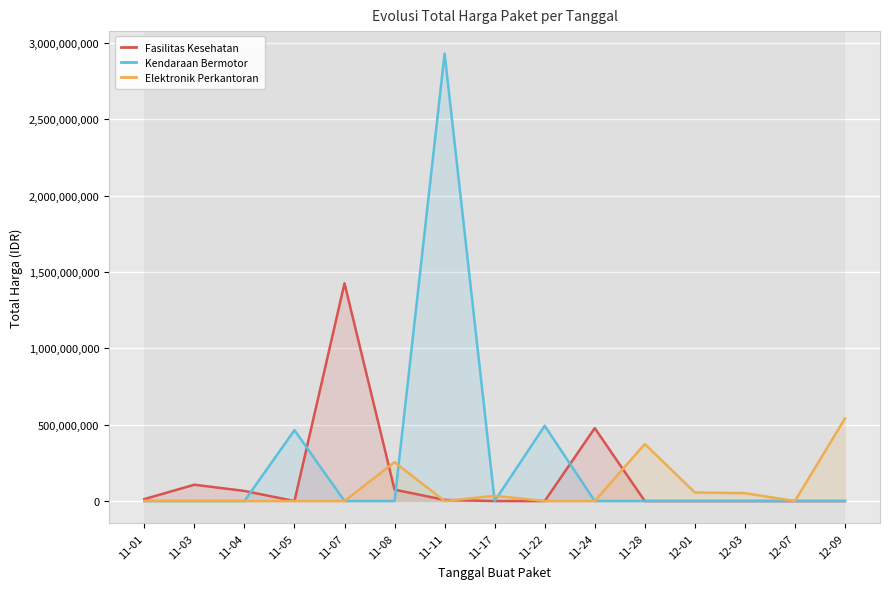

Reading right to left, list all the values displayed in this chart.

Fasilitas Kesehatan: 12-09=0	12-07=0	12-03=0	12-01=0	11-28=0	11-24=477600000	11-22=0	11-17=0	11-11=7401240	11-08=74423040	11-07=1425867900	11-05=0	11-04=66094200	11-03=106890140	11-01=12787500
Kendaraan Bermotor: 12-09=0	12-07=0	12-03=0	12-01=0	11-28=0	11-24=0	11-22=493000000	11-17=0	11-11=2931562000	11-08=0	11-07=0	11-05=464002100	11-04=0	11-03=0	11-01=0
Elektronik Perkantoran: 12-09=541071000	12-07=0	12-03=51601000	12-01=56152800	11-28=373404000	11-24=0	11-22=0	11-17=34292000	11-11=0	11-08=254700000	11-07=0	11-05=0	11-04=0	11-03=0	11-01=0